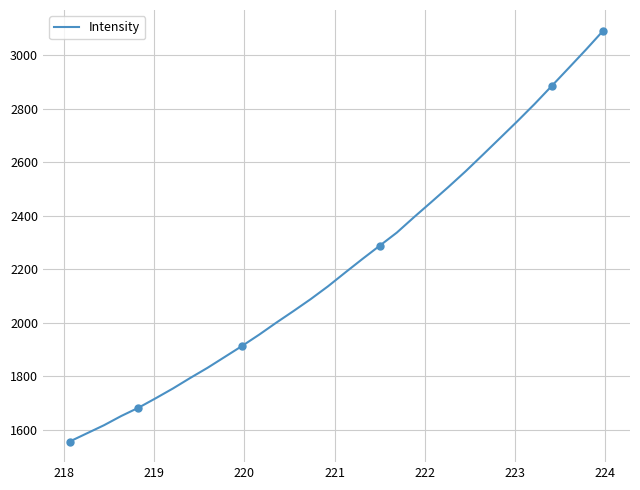

What is the difference between the maximum and minimum values?

1535.5